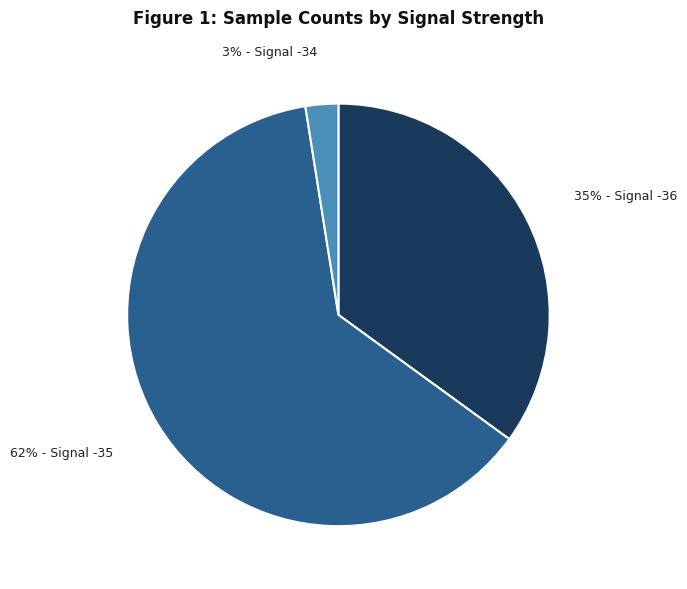

How many slices are in this pie chart?

3